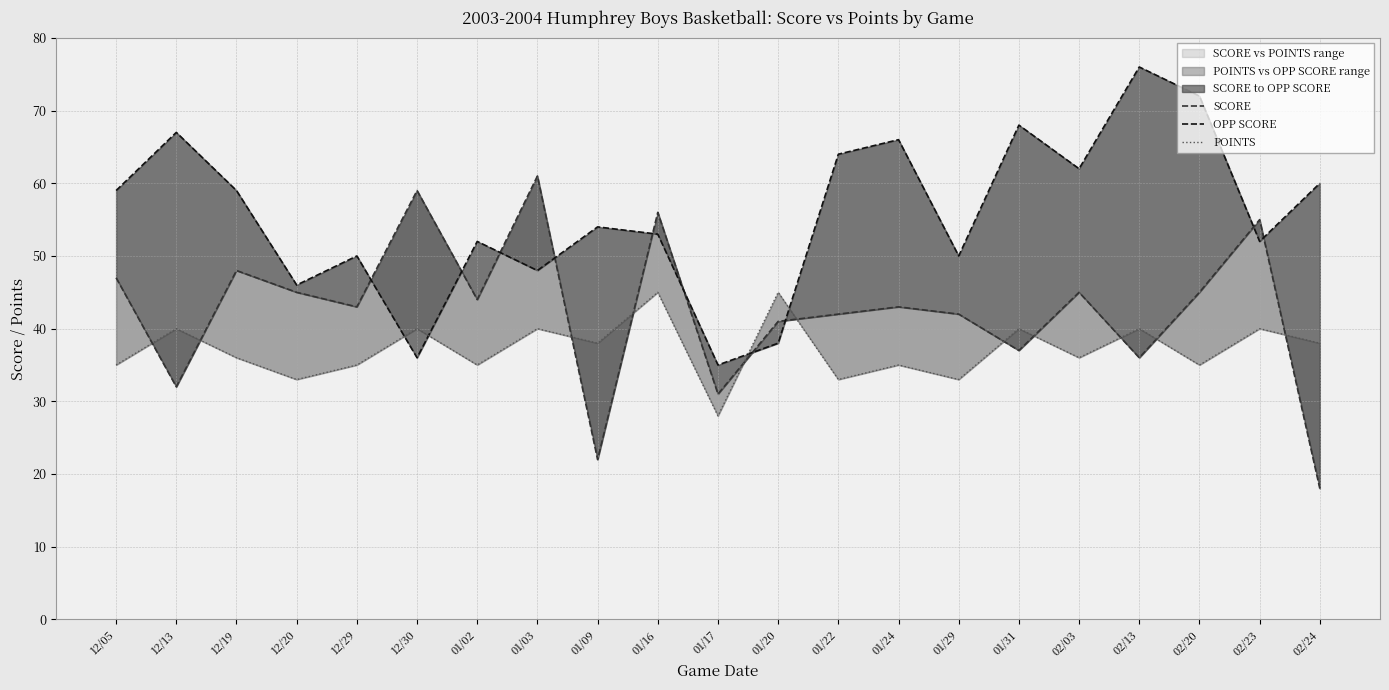

Where does the SCORE series first go above 43?

12/05